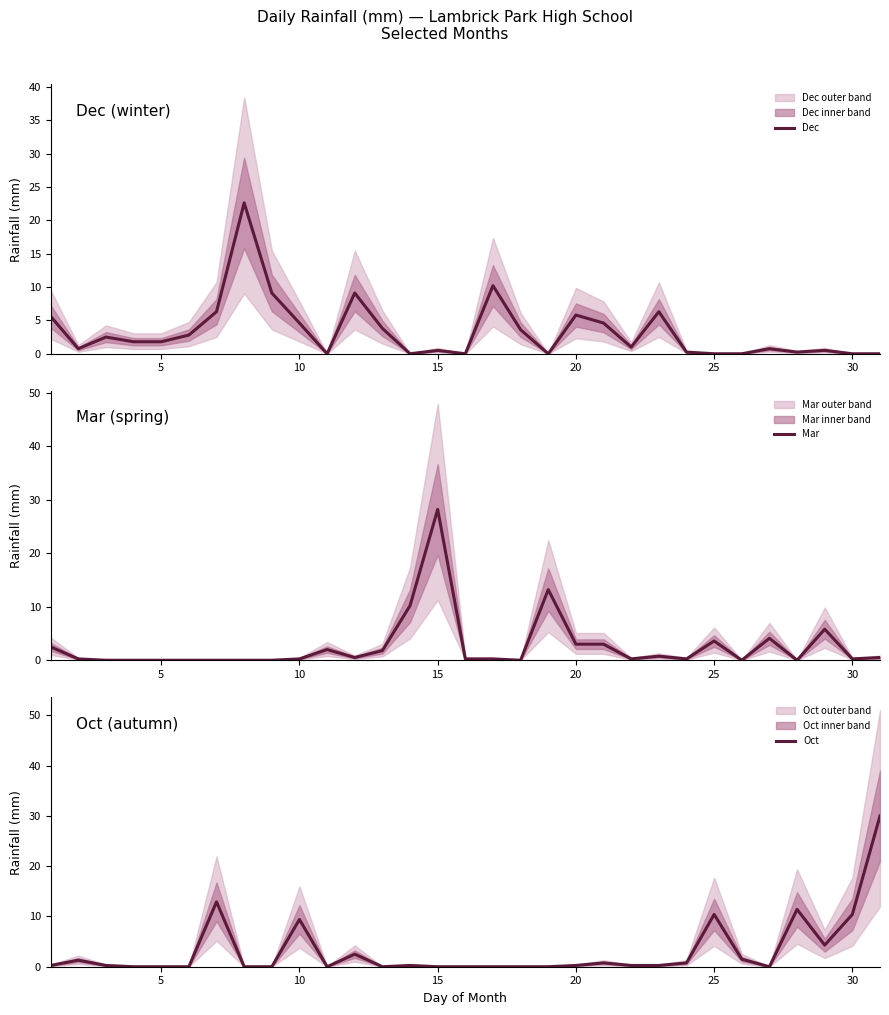

Is it true that Dec equals 0.0 at 25?

True